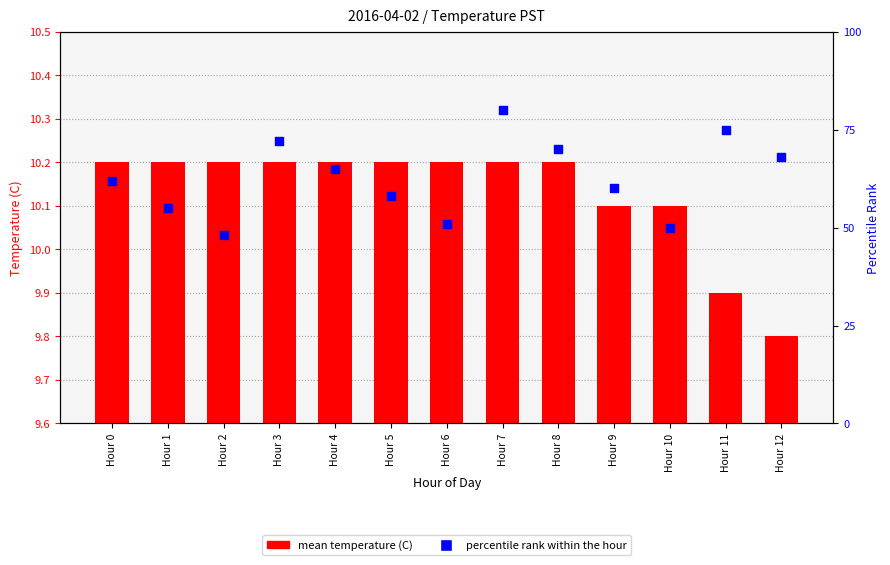

Is the value of percentile rank within the hour at Hour 7 greater than the value of mean temperature (C) at Hour 9?

Yes